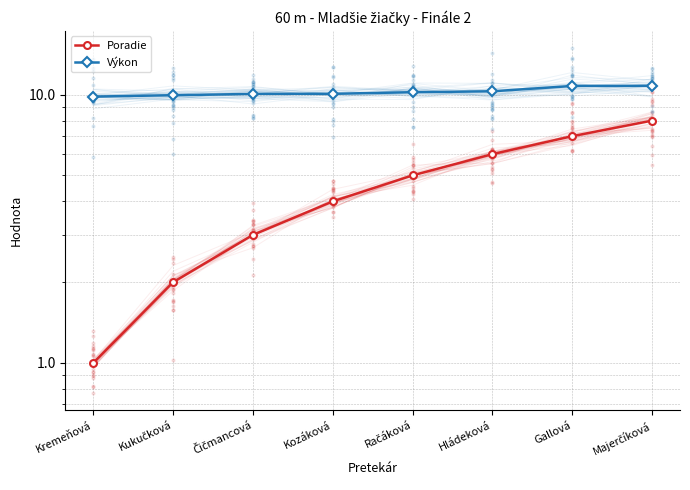

At how many categories does at least one series exceed 10?

6